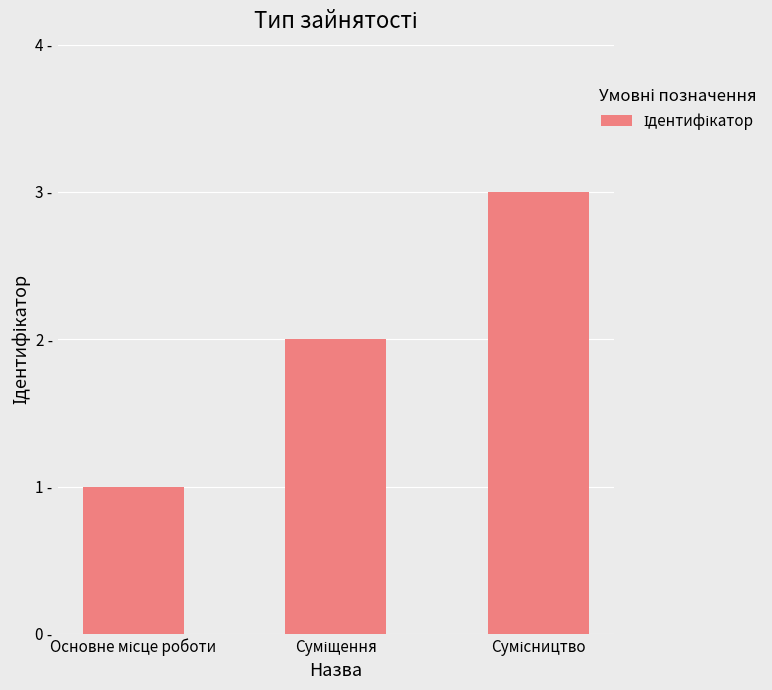

Reading left to right, extract all data points from this chart.

1	2	3